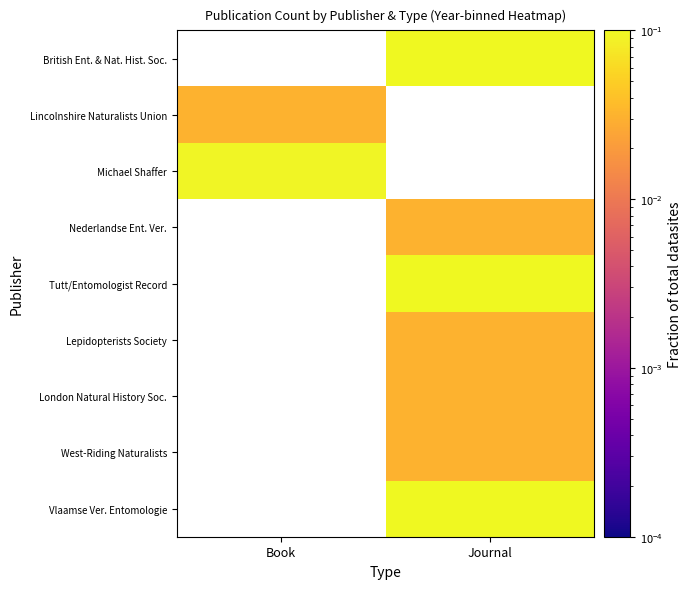

How many distinct data groups are displayed?

9